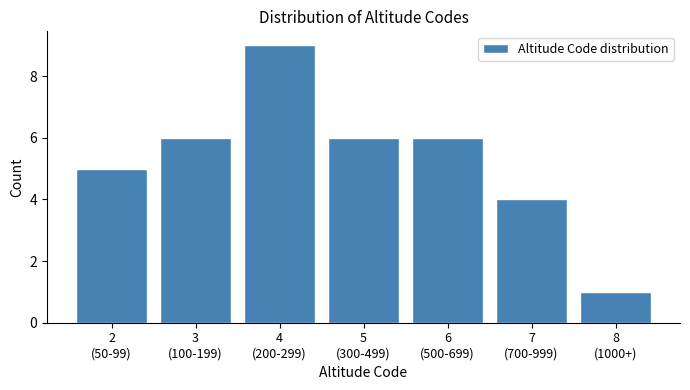

Reading left to right, transcribe all the data shown in this chart.

5	6	9	6	6	4	1